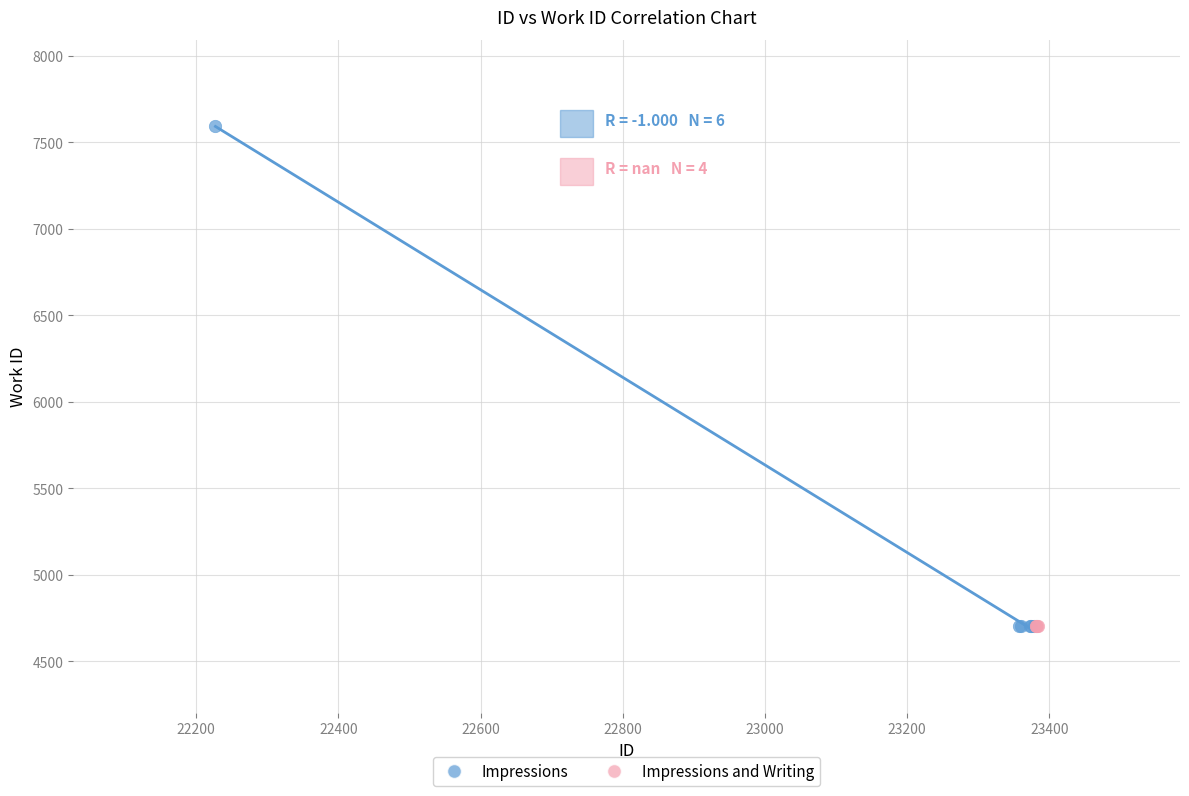

Which series contains the highest Y value?

Impressions